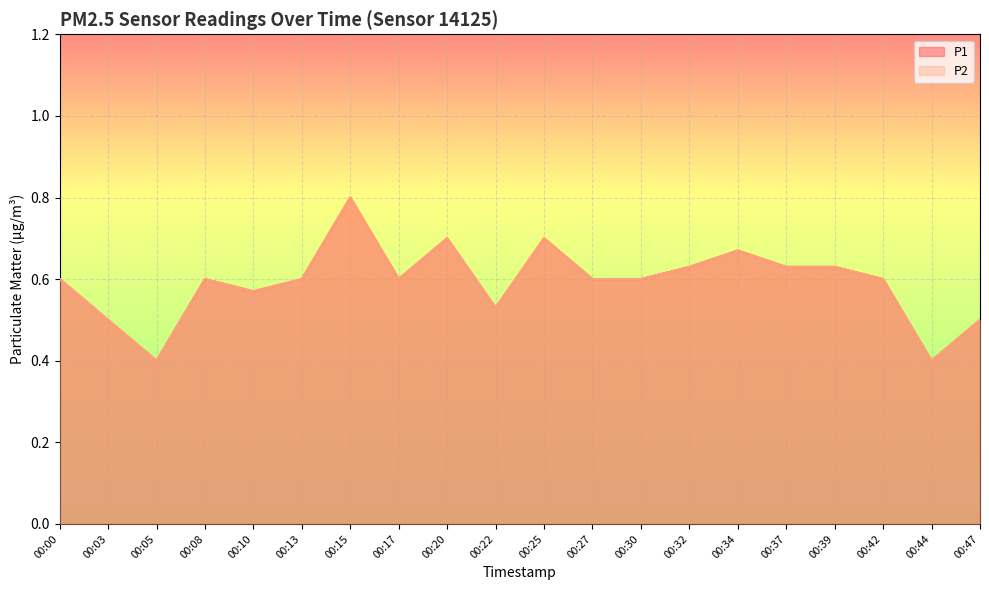

True or false: P2 and P1 cross at least once.

False